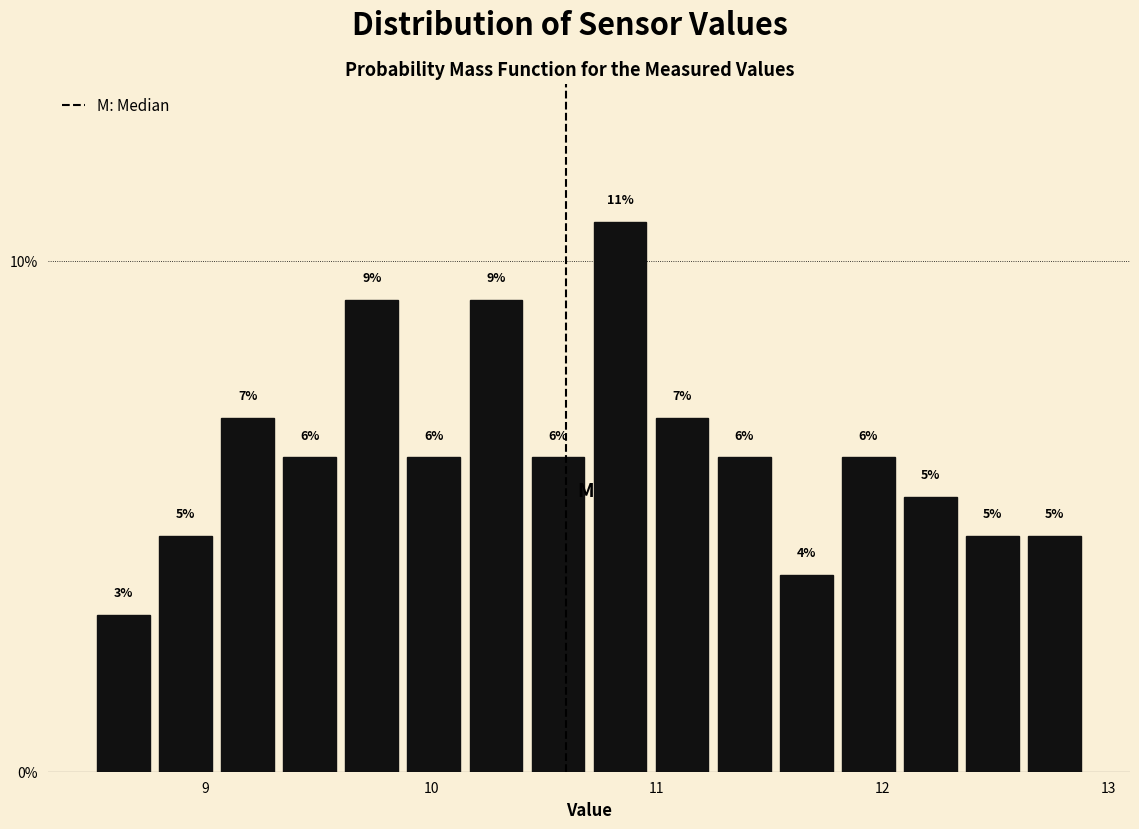

Around what value on the x-axis is the tallest bar? Give the approximate position of its centre, as read against the axis.

10.8